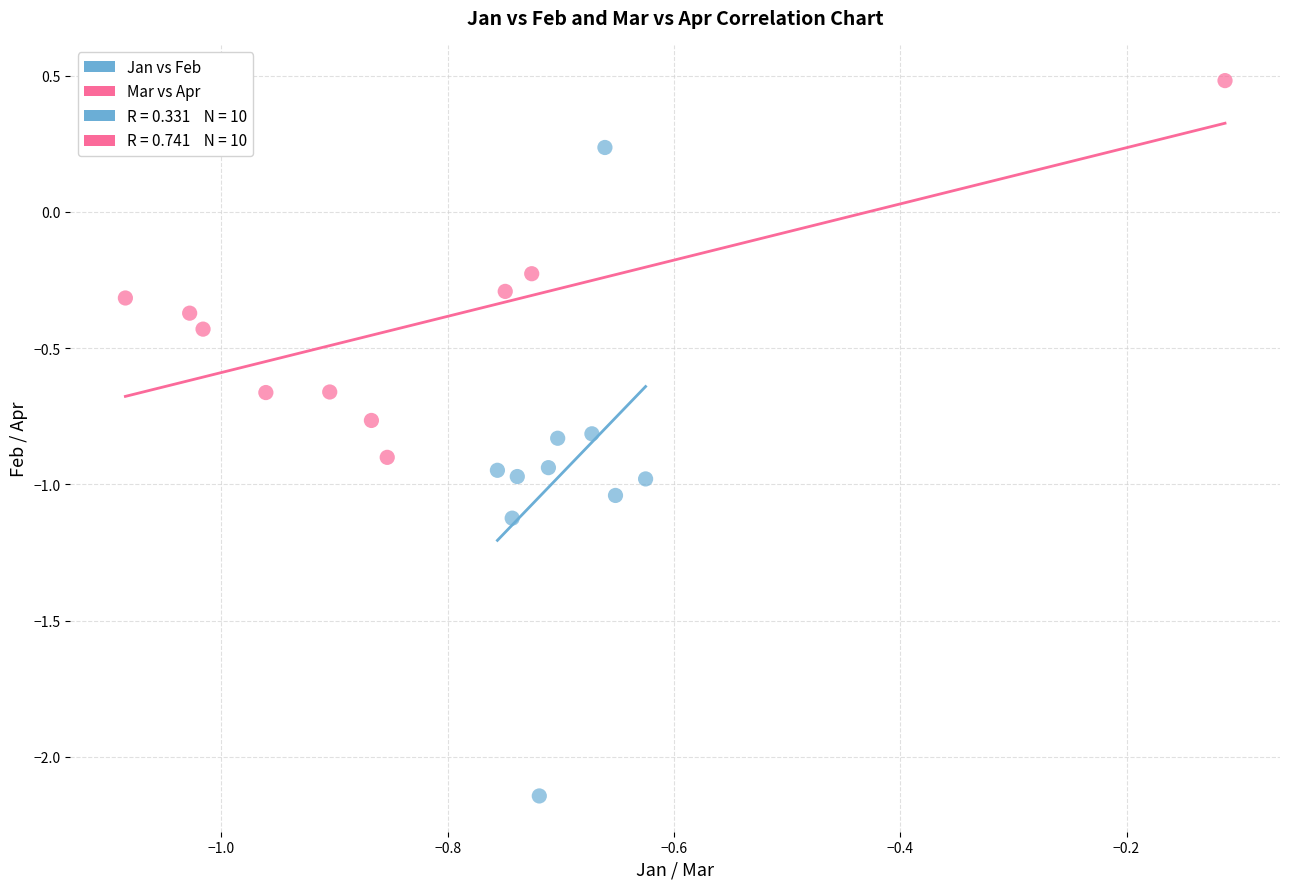

Which series reaches the minimum Y coordinate?

Jan vs Feb